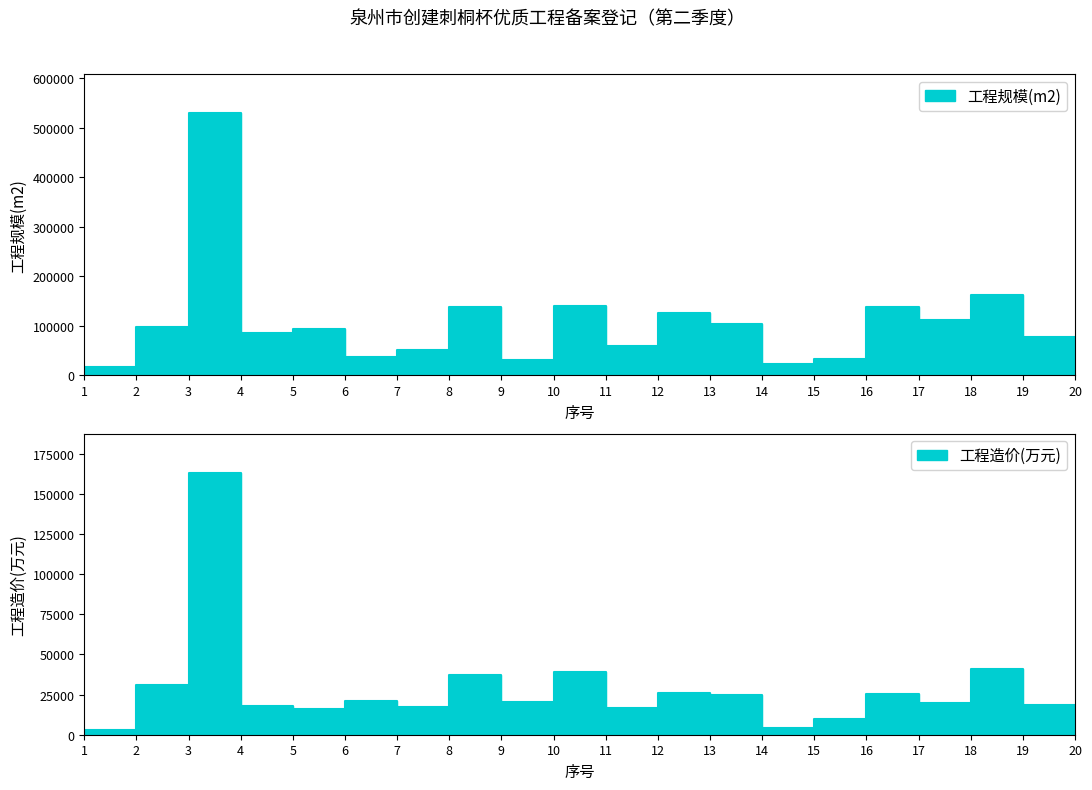

Which series changed the most between 12 and 15?

工程规模(m2)